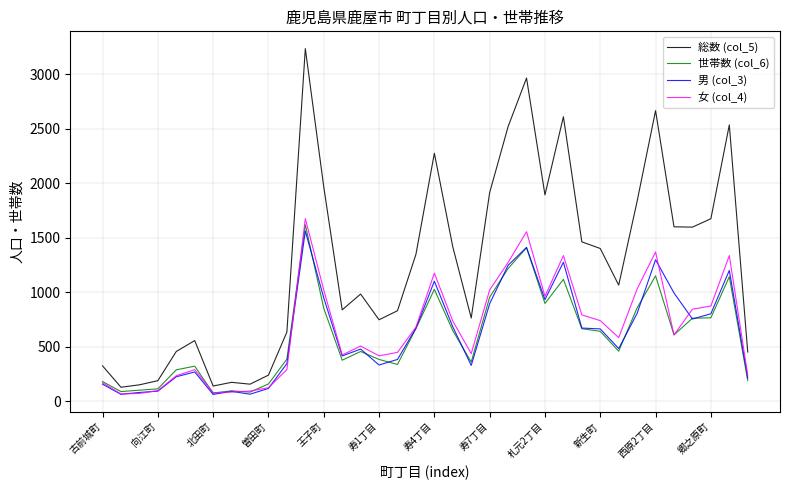

What is the difference between the maximum and minimum values in the 女 (col_4) series?

1609